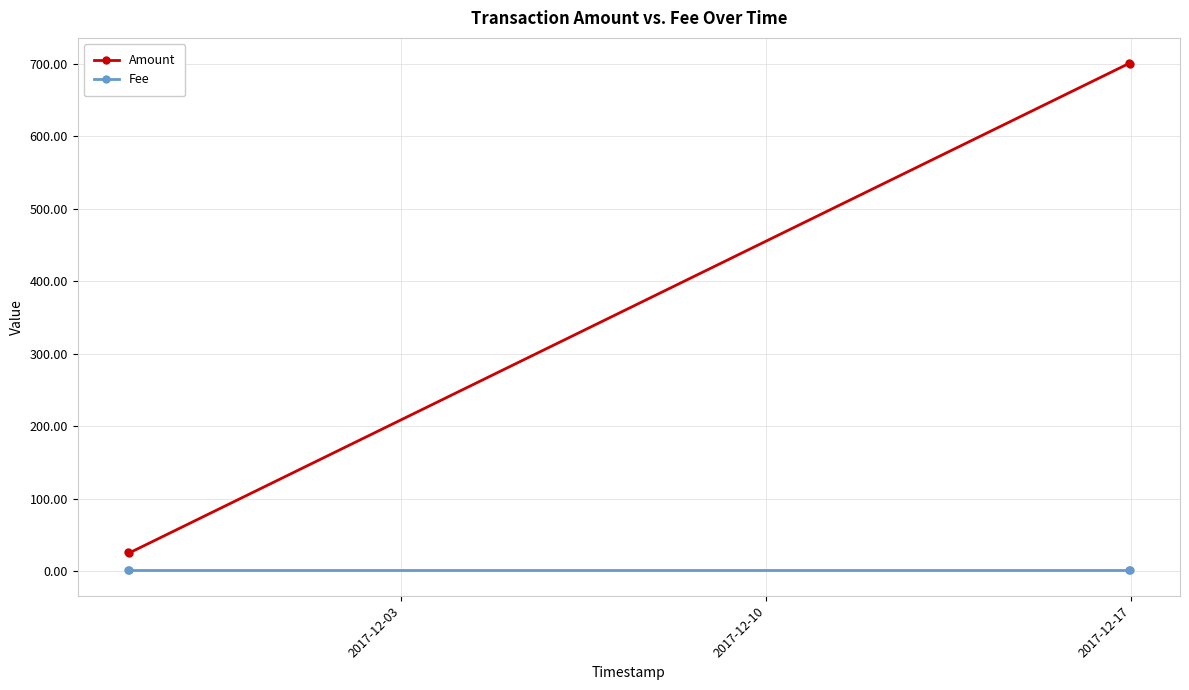

True or false: Fee and Amount cross at least once.

False